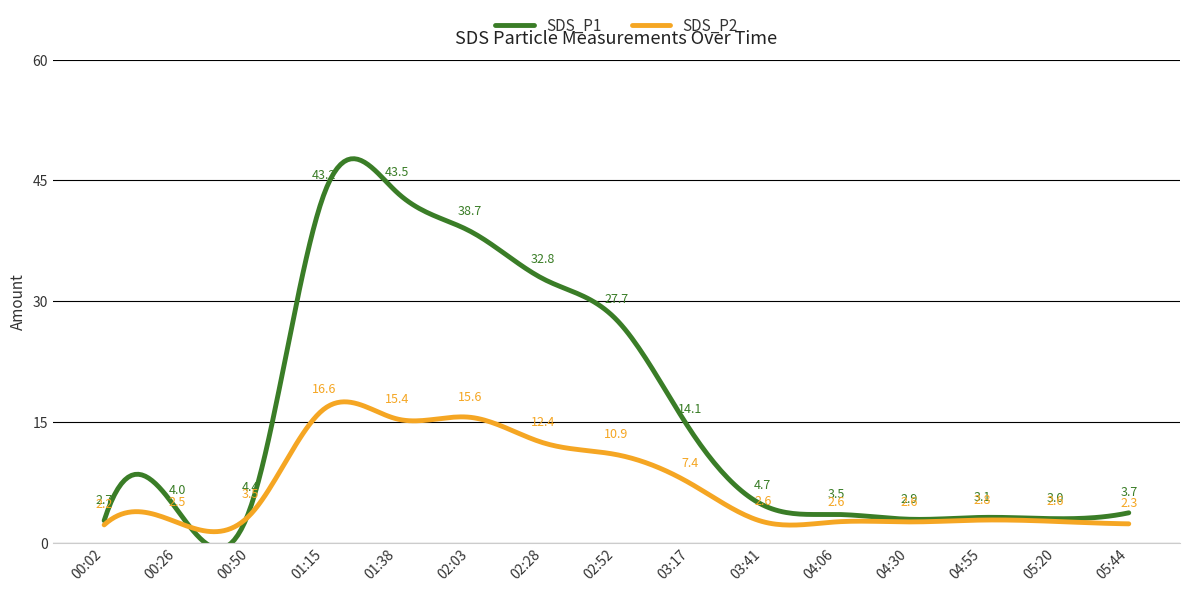

Where is SDS_P1 nearest to the value 23?

02:52